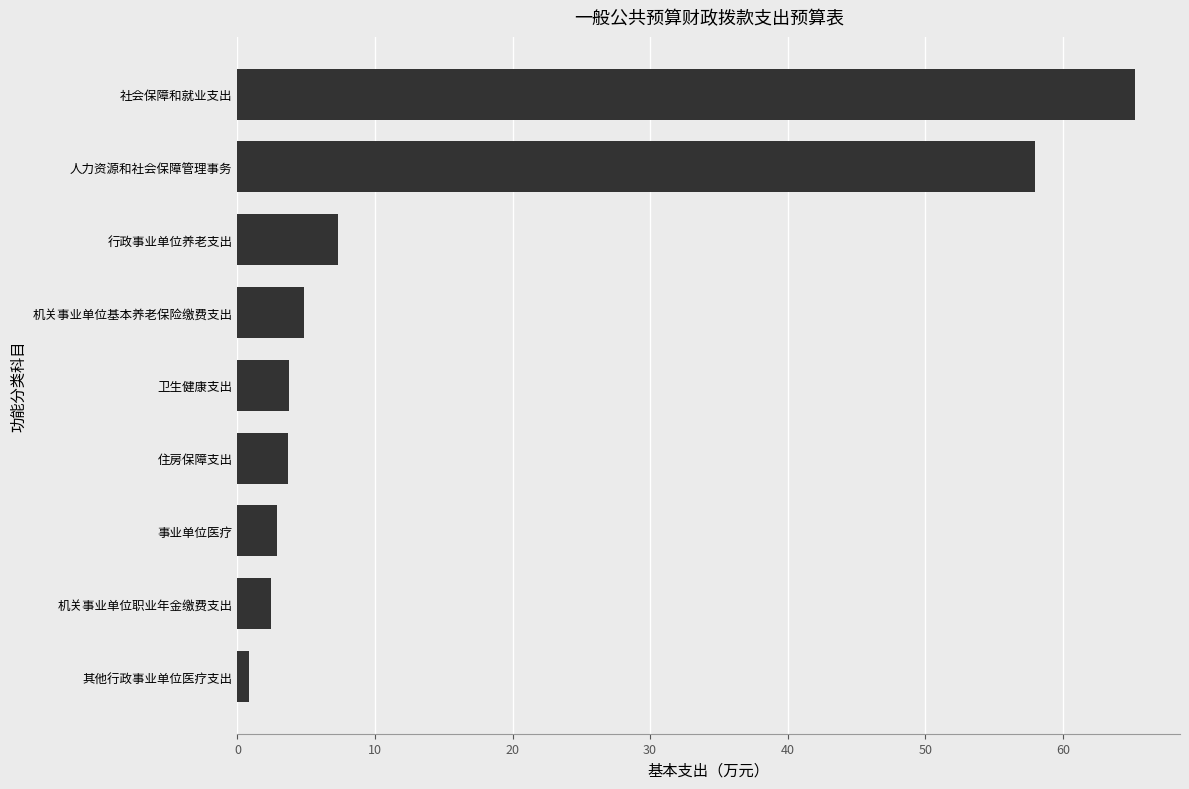

What is the ratio of the value at 机关事业单位职业年金缴费支出 to the value at 住房保障支出?

0.7